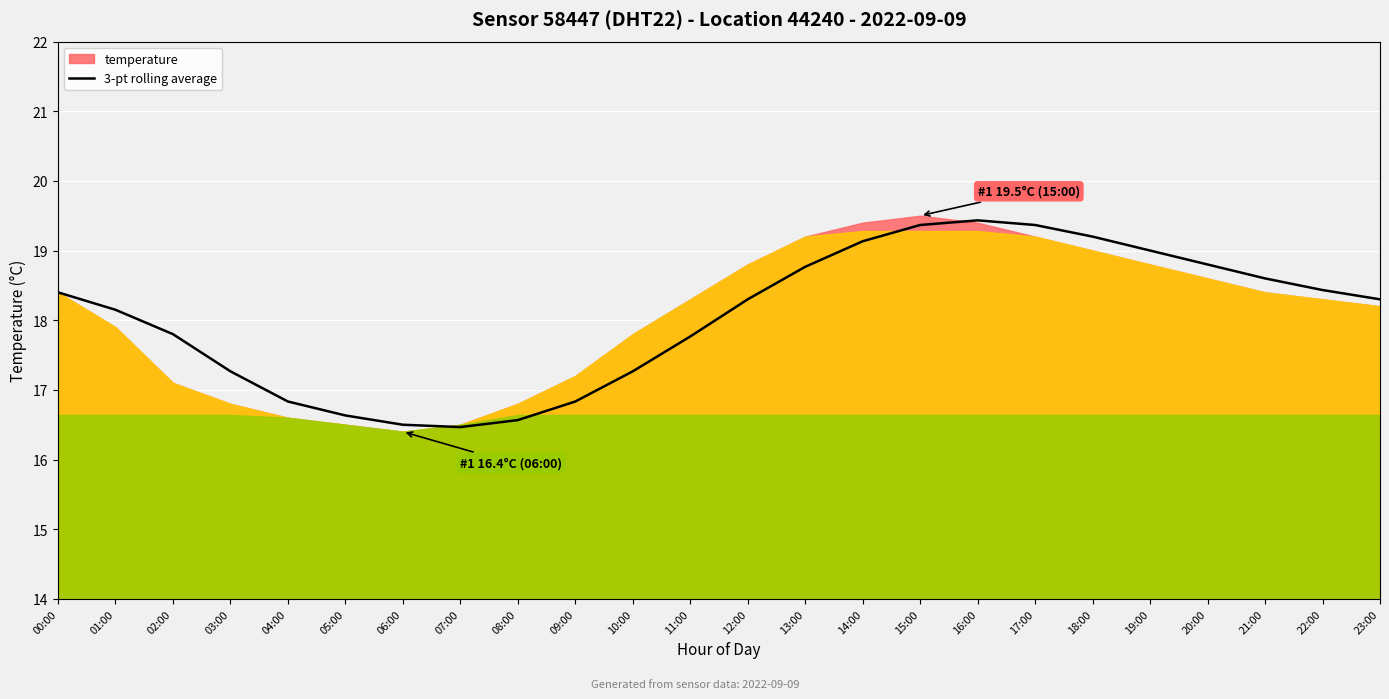

What is the average value?

18.0